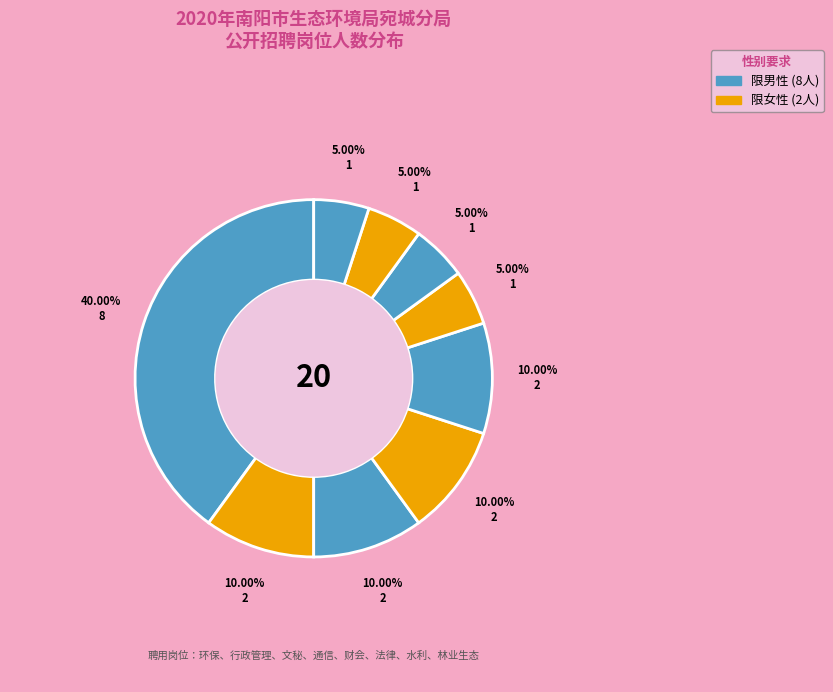

How many slices are in this pie chart?

9